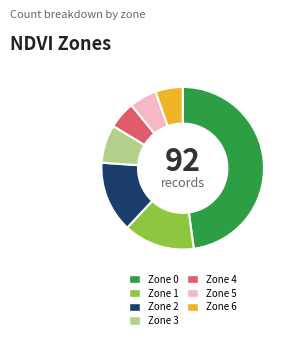

Between Zone 2 and Zone 6, which is larger?

Zone 2